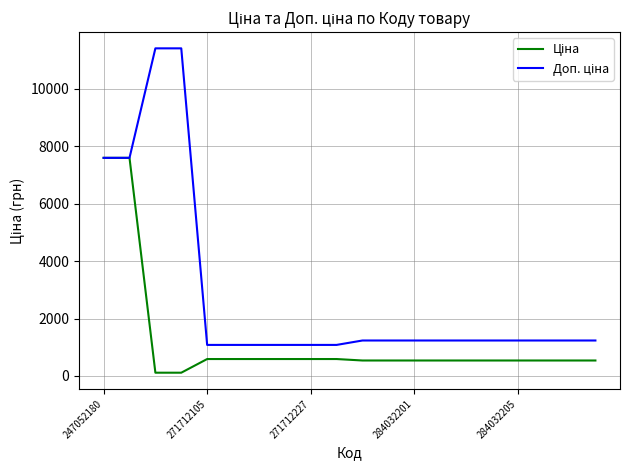

Does the chart display data point markers on the line(s)?

No